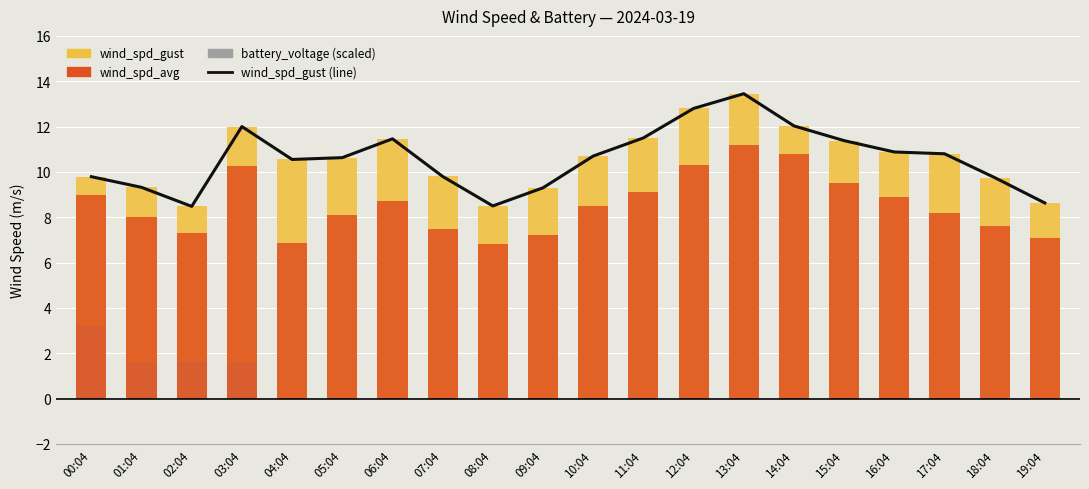

Reading left to right, transcribe all the data shown in this chart.

wind_spd_gust (line): 9.8	9.3	8.5	12.0	10.6	10.6	11.5	9.8	8.5	9.3	10.7	11.5	12.8	13.4	12.0	11.4	10.9	10.8	9.8	8.6
wind_spd_gust: 9.8	9.3	8.5	12.0	10.6	10.6	11.5	9.8	8.5	9.3	10.7	11.5	12.8	13.4	12.0	11.4	10.9	10.8	9.8	8.6
wind_spd_avg: 9.0	8.0	7.3	10.2	6.9	8.1	8.7	7.5	6.8	7.2	8.5	9.1	10.3	11.2	10.8	9.5	8.9	8.2	7.6	7.1
battery_voltage: 3.2	1.6	1.6	1.6	0.0	0.0	0.0	0.0	0.0	0.0	0.0	0.0	0.0	0.0	0.0	0.0	0.0	0.0	0.0	0.0